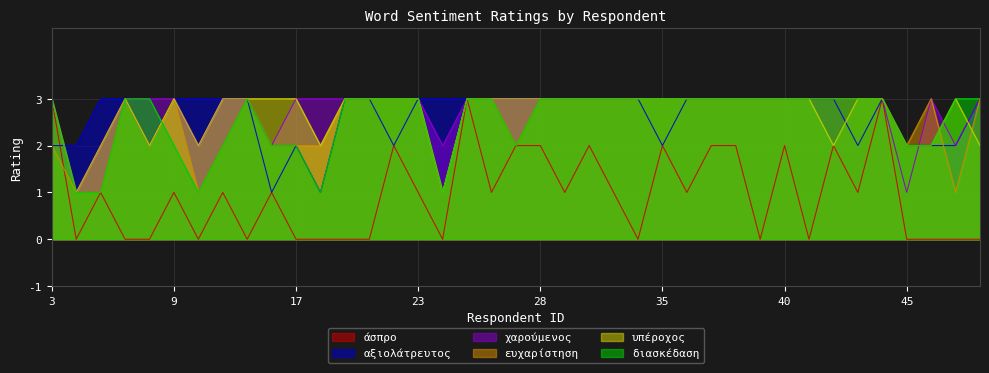

The χαρούμενος series shows 3 at 26. True or false?

True